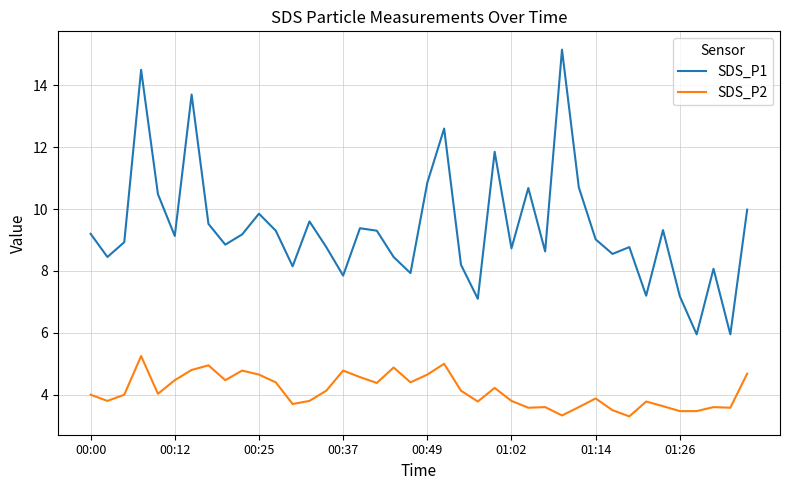

True or false: SDS_P1 and SDS_P2 intersect in this chart.

False